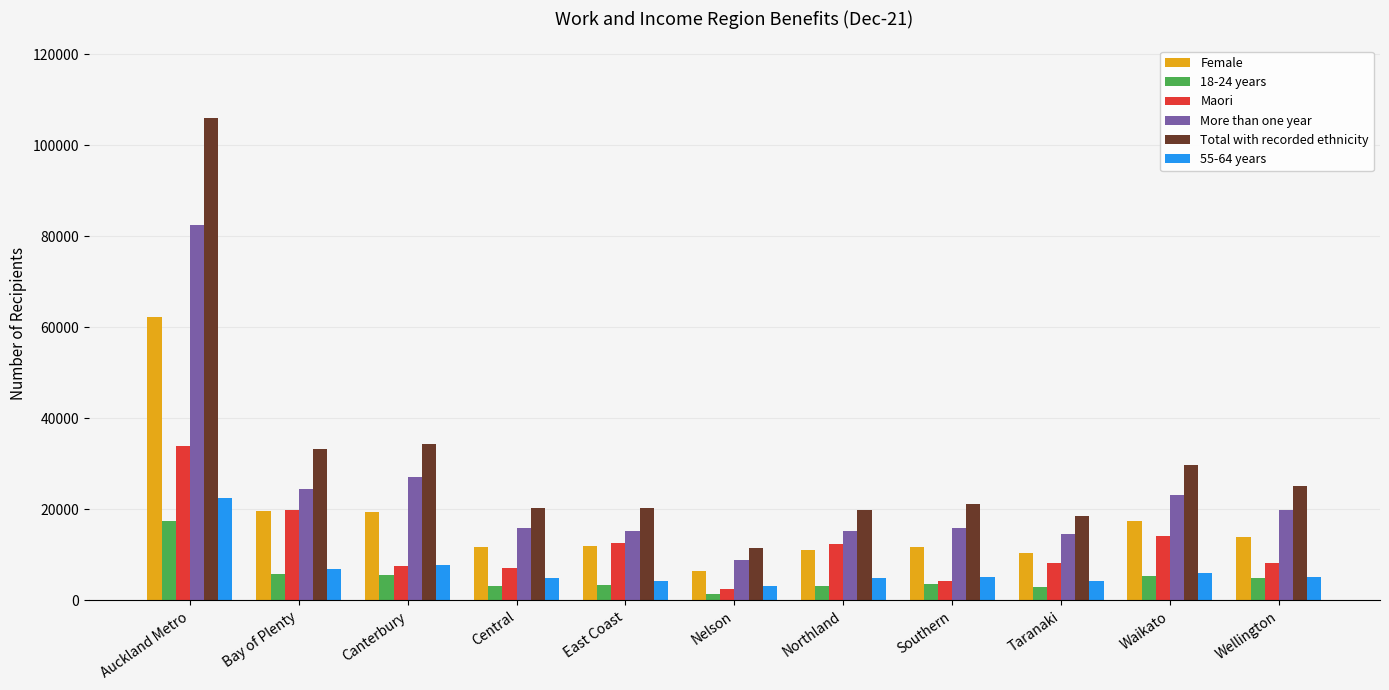

What is the greatest value displayed?

106047